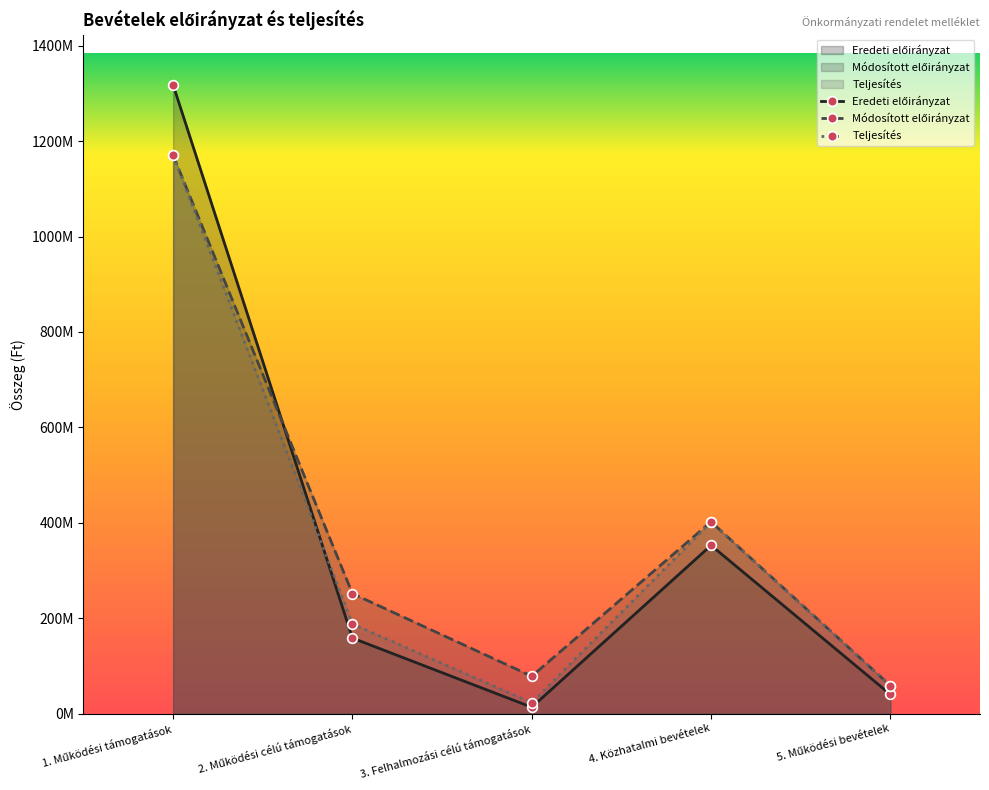

Rank the series by their average value, from lowest to highest.

Teljesítés, Eredeti előirányzat, Módosított előirányzat